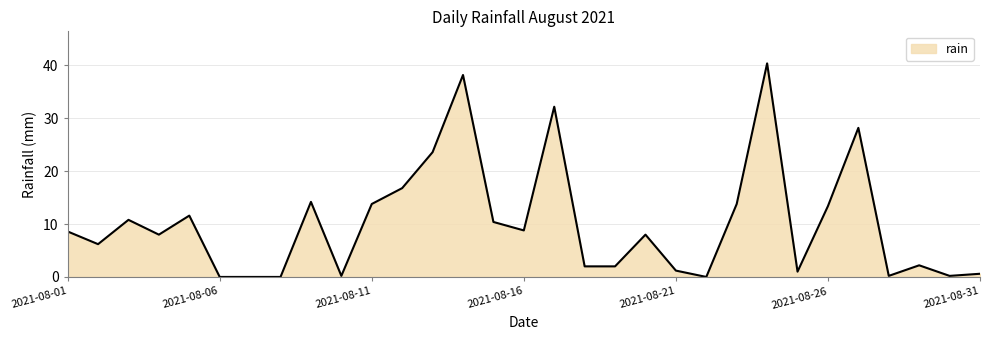

What is the sum of all values?

316.6